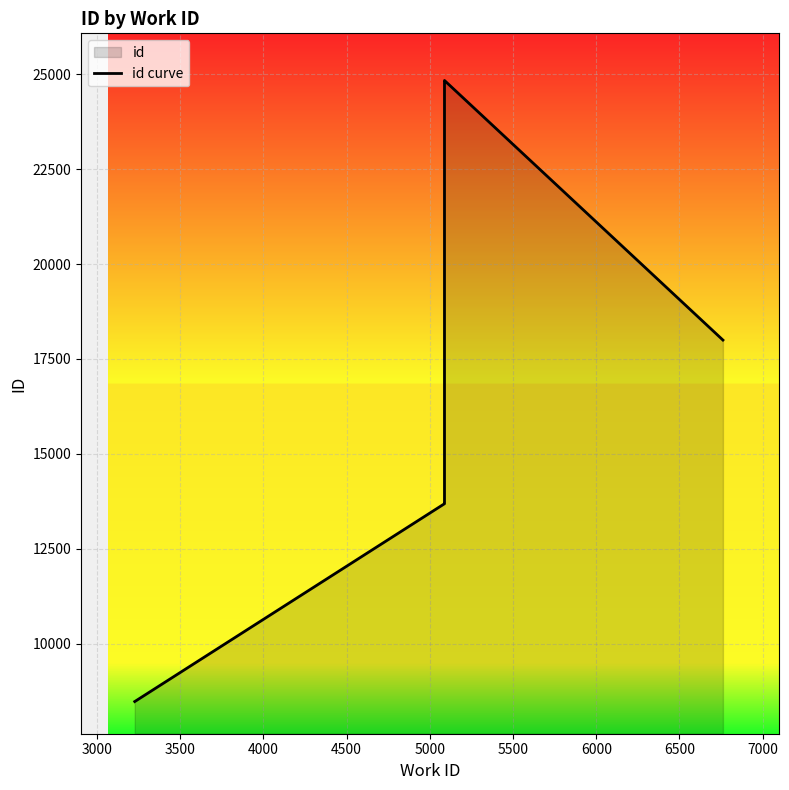

How many lines are shown in the chart?

1